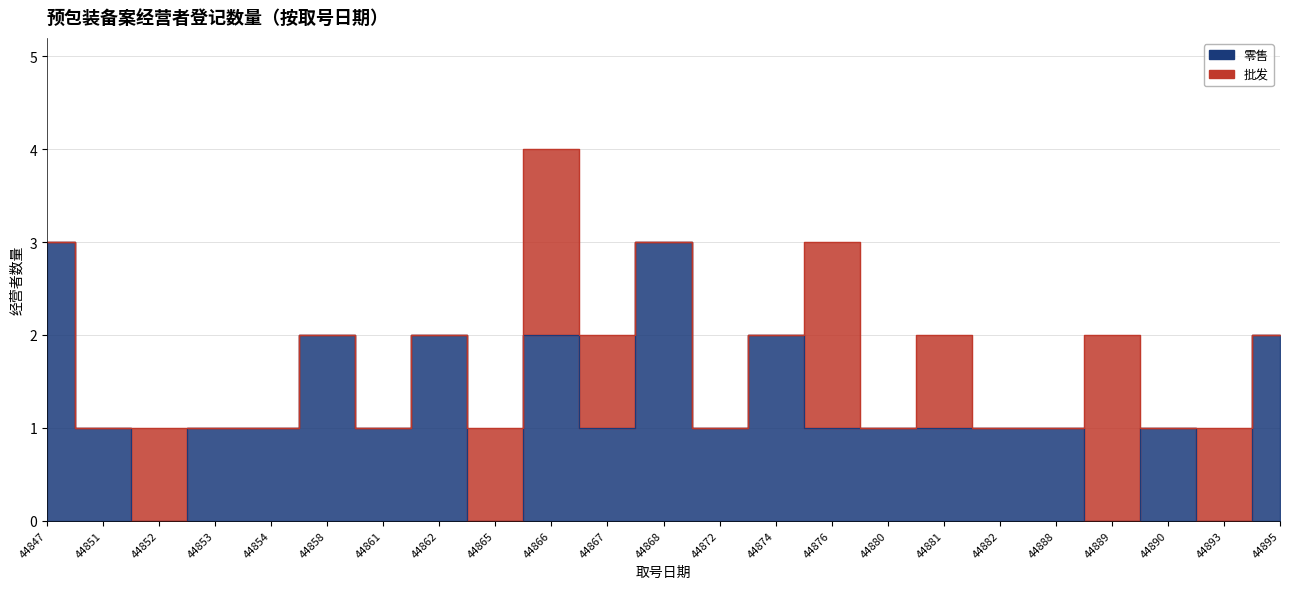

List the labels in order of value, largest first.

44847, 44868, 44858, 44862, 44866, 44874, 44895, 44851, 44853, 44854, 44861, 44867, 44872, 44876, 44880, 44881, 44882, 44888, 44890, 44852, 44865, 44889, 44893